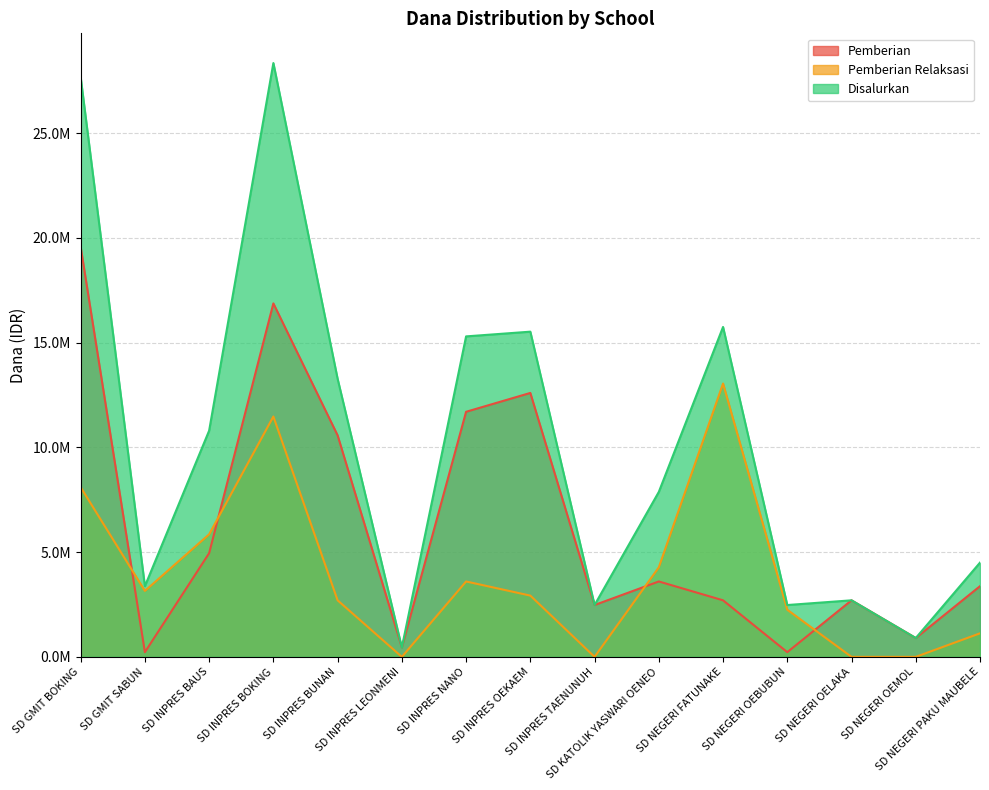

Reading left to right, what are all the values shown in this chart?

Pemberian: 19575000	225000	4950000	16875000	10575000	450000	11700000	12600000	2475000	3600000	2700000	225000	2700000	900000	3375000
Pemberian Relaksasi: 8100000	3150000	5850000	11475000	2700000	0	3600000	2925000	0	4275000	13050000	2250000	0	0	1125000
Disalurkan: 27675000	3375000	10800000	28350000	13275000	450000	15300000	15525000	2475000	7875000	15750000	2475000	2700000	900000	4500000